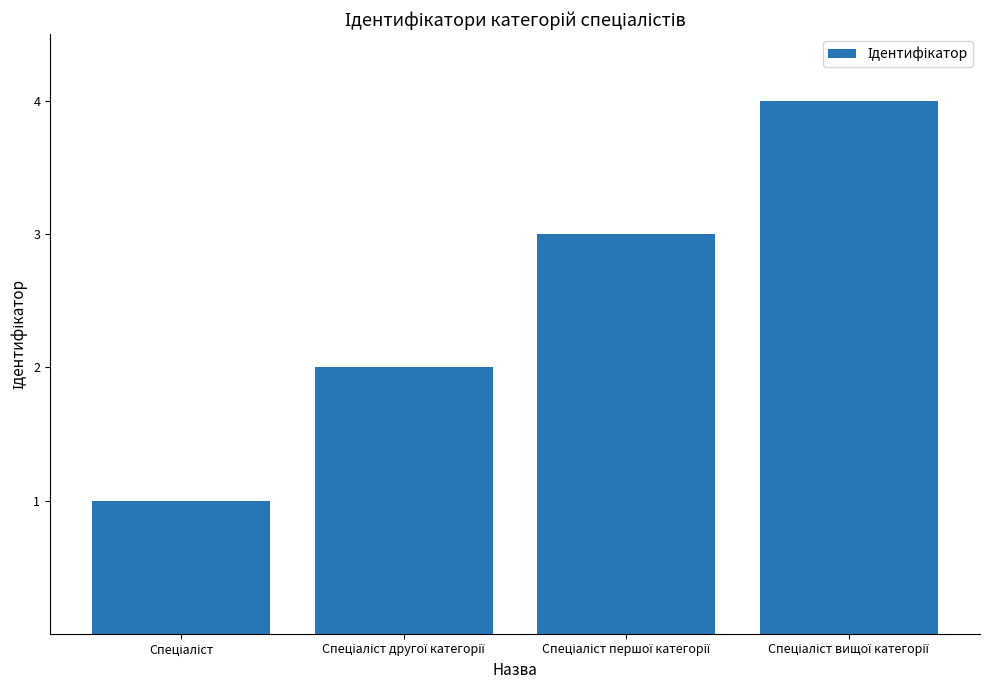

What is the difference between the maximum and minimum values?

3